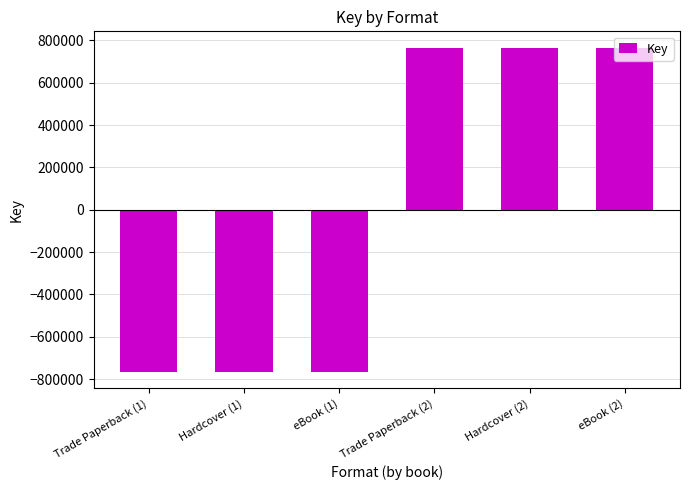

Count the values in the range -766327 to 766327.

6